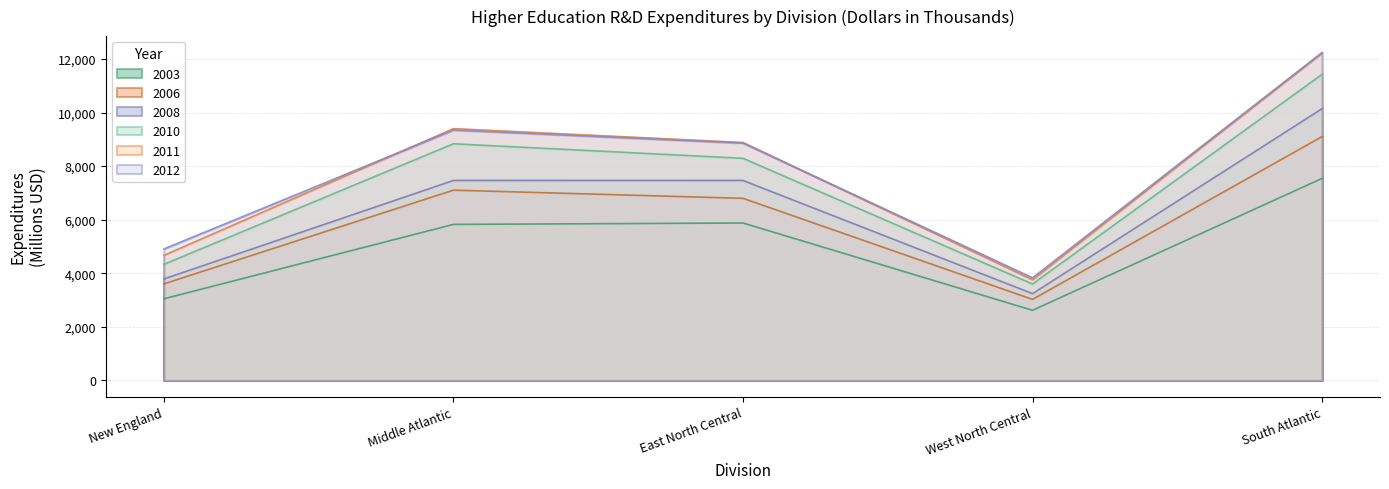

Is it true that 2010 equals 4674.1 at East North Central?

False